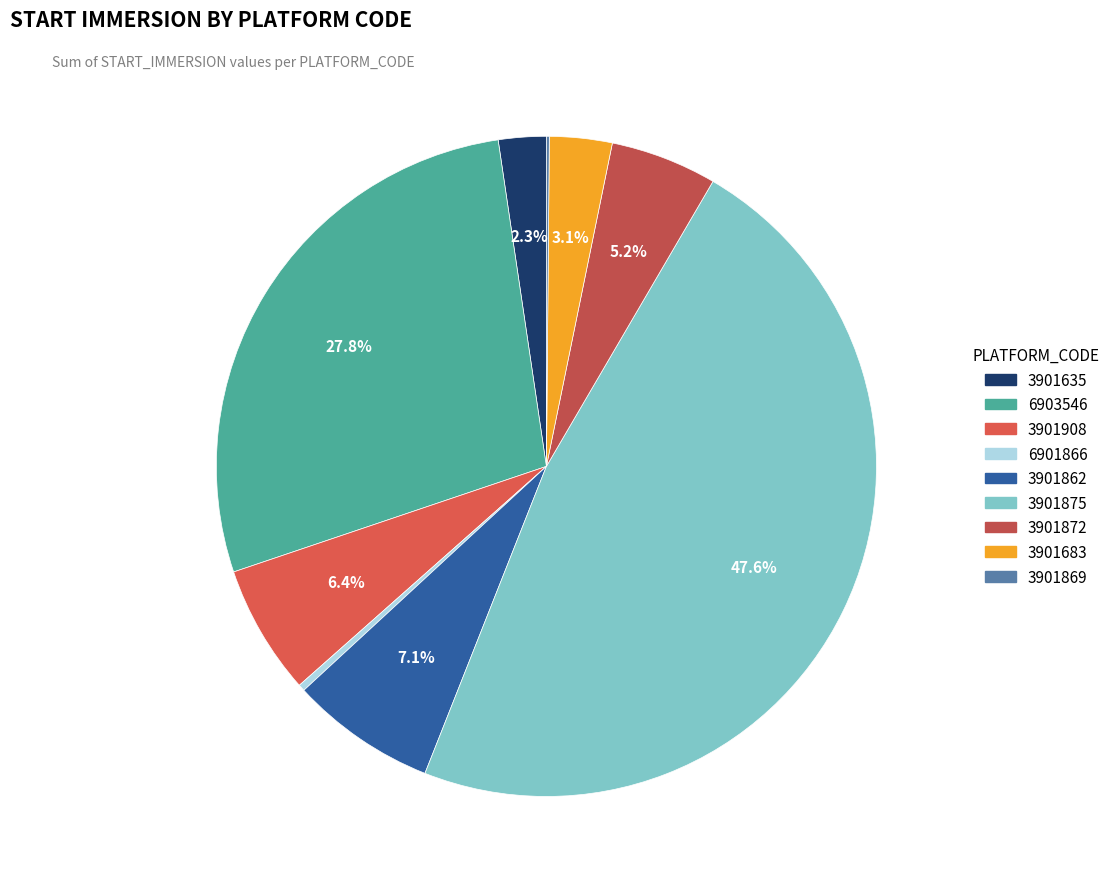

Rank the categories by value from highest to lowest.

3901875, 6903546, 3901862, 3901908, 3901872, 3901683, 3901635, 6901866, 3901869